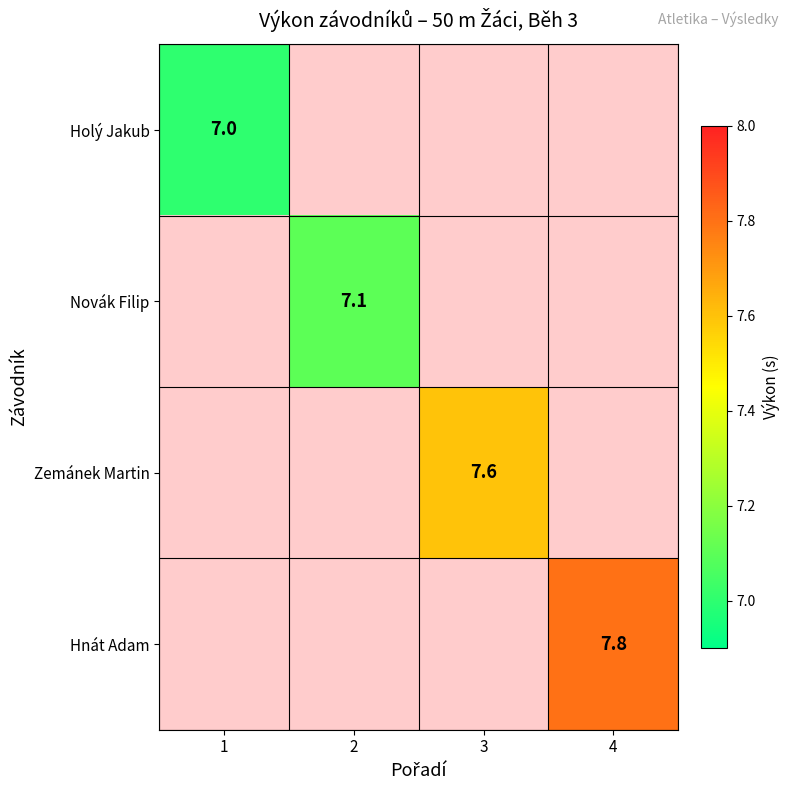

The value of Holý Jakub at 1 is 11.1. True or false?

False